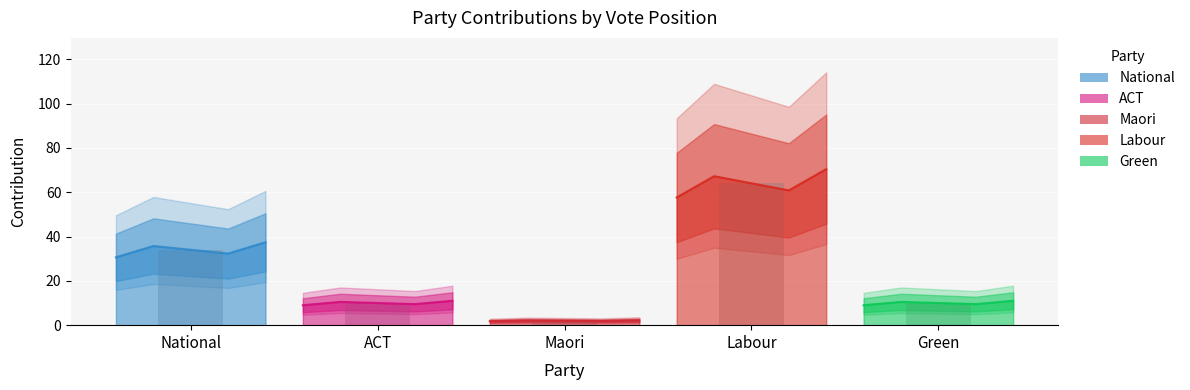

How many data points does each series have?

5